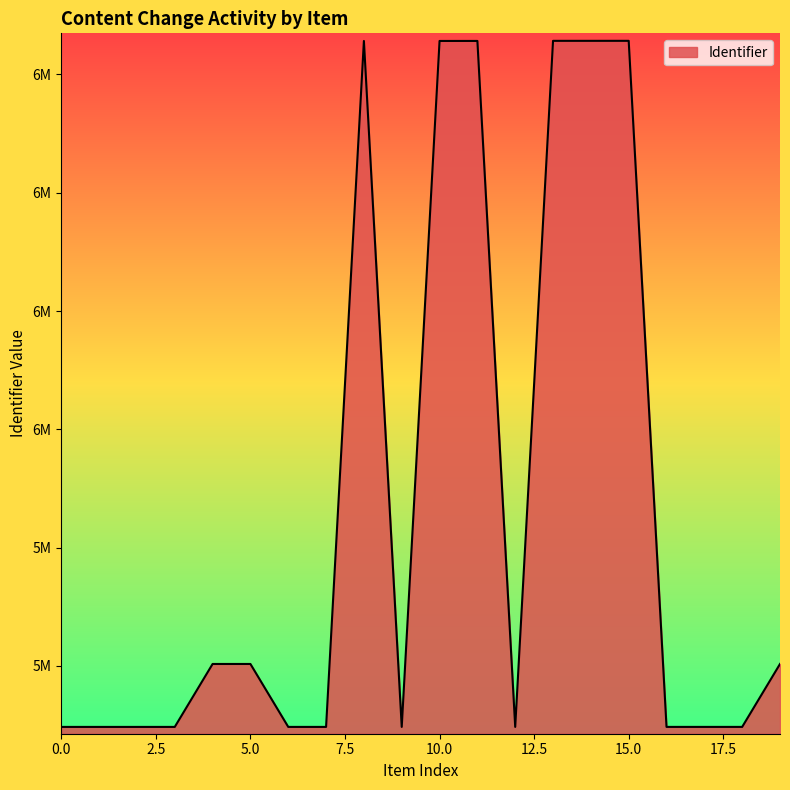

Is this an area chart (filled region under the line)?

Yes